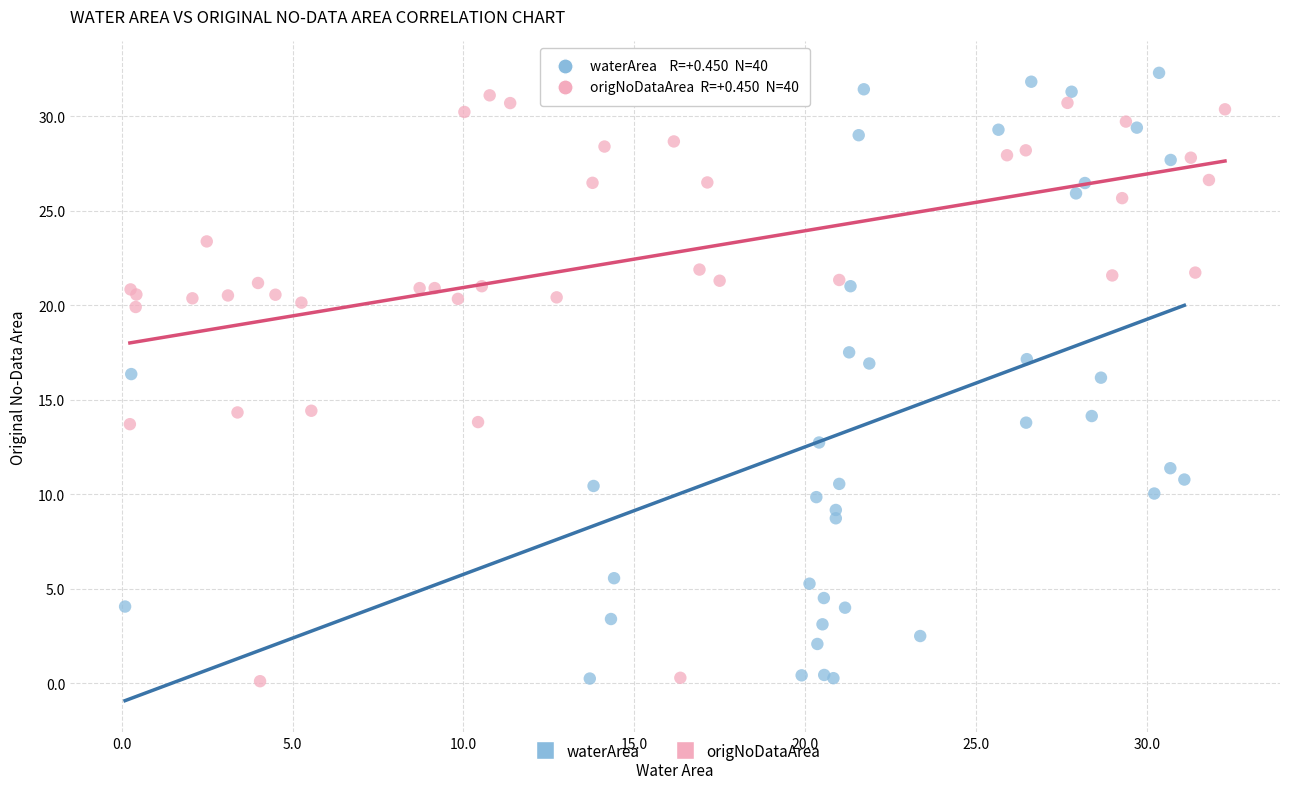

Which series reaches the maximum Y coordinate?

waterArea